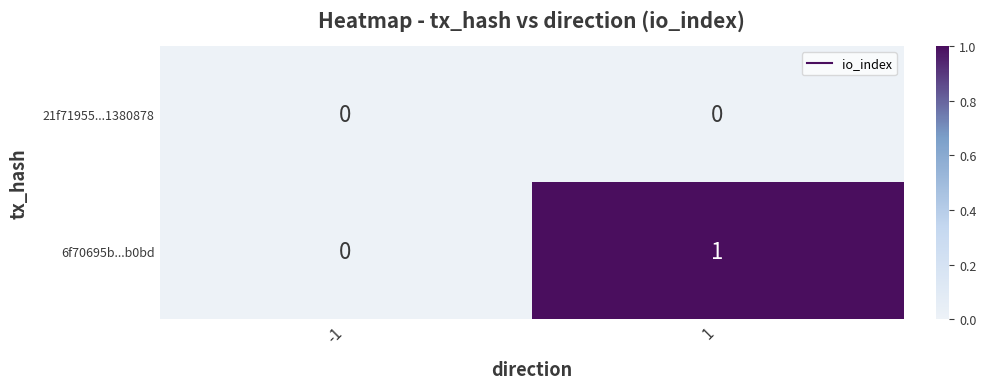

Reading left to right, list all the values displayed in this chart.

21f71955...1380878: -1=0	1=0
6f70695b...b0bd: -1=0	1=1